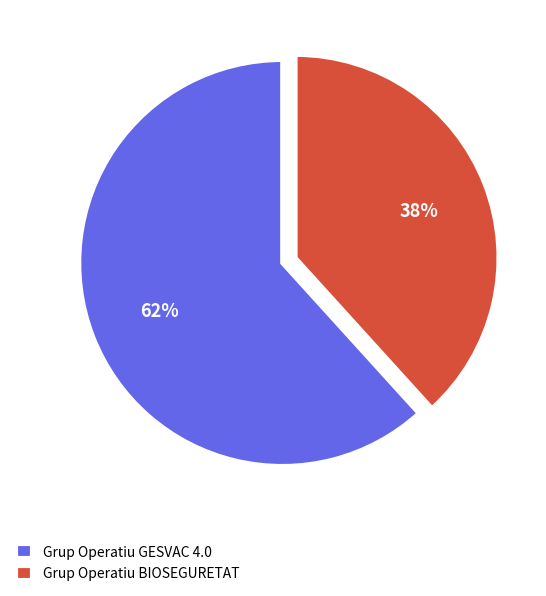

Which has a higher value, Grup Operatiu GESVAC 4.0 or Grup Operatiu BIOSEGURETAT?

Grup Operatiu GESVAC 4.0